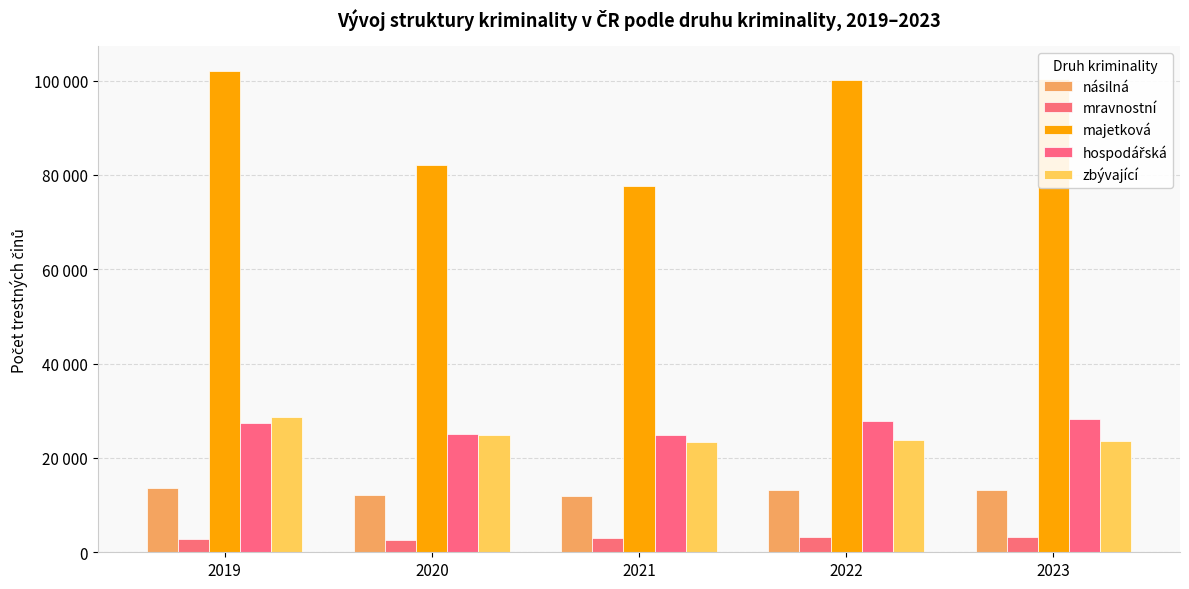

Does the chart contain stacked bars?

No